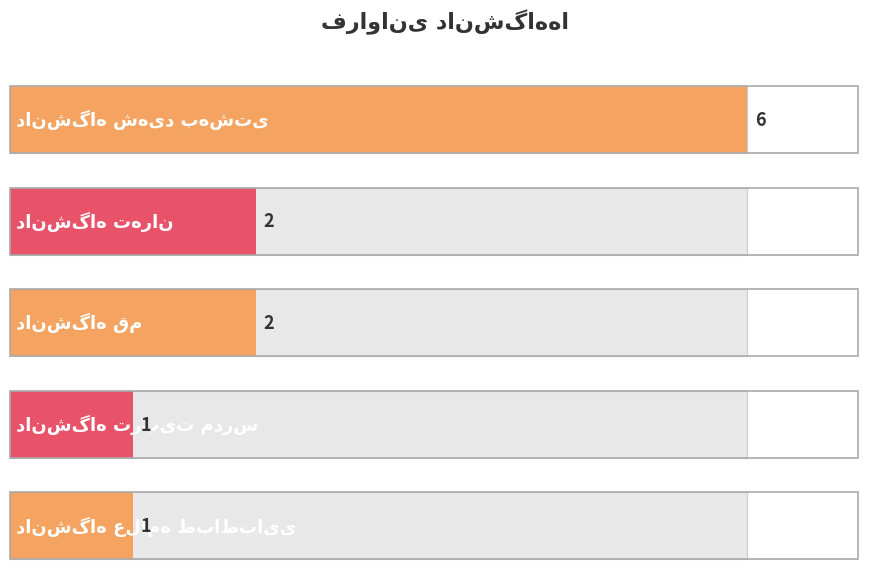

The chart shows a value of 2 at دانشگاه علامه طباطبایی. True or false?

False